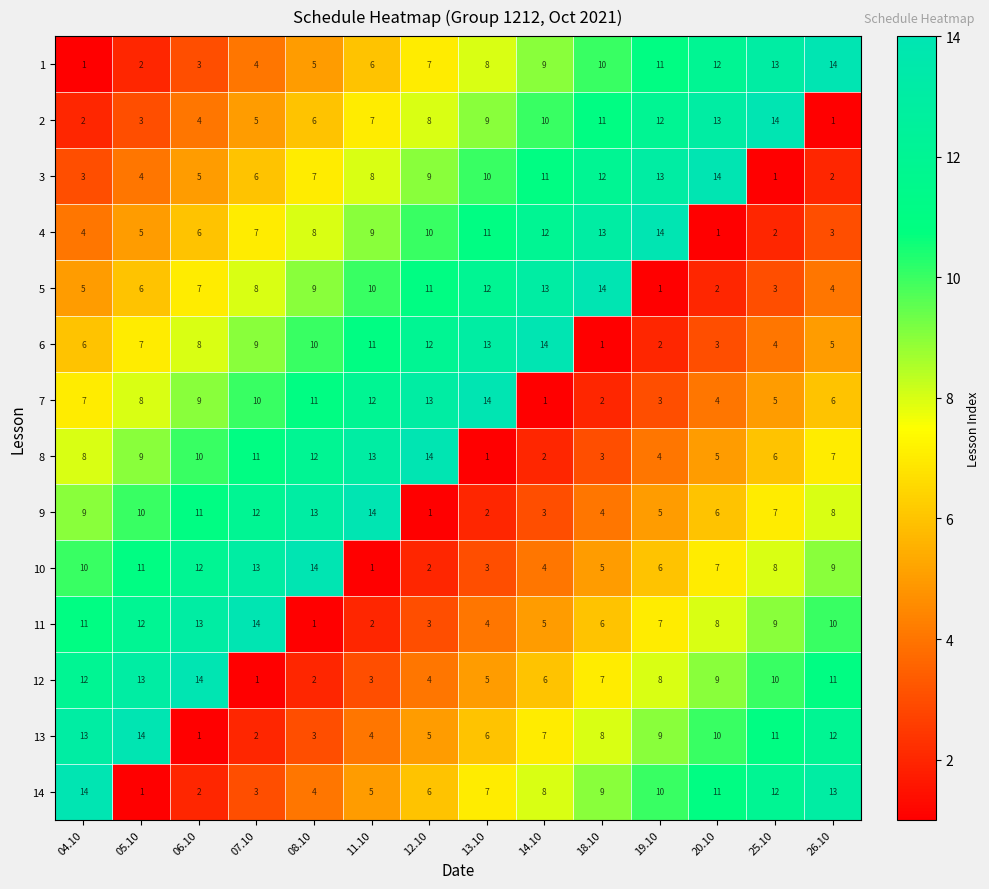

List the labels in order of 6 value, largest first.

14.10, 13.10, 12.10, 11.10, 08.10, 07.10, 06.10, 05.10, 04.10, 26.10, 25.10, 20.10, 19.10, 18.10